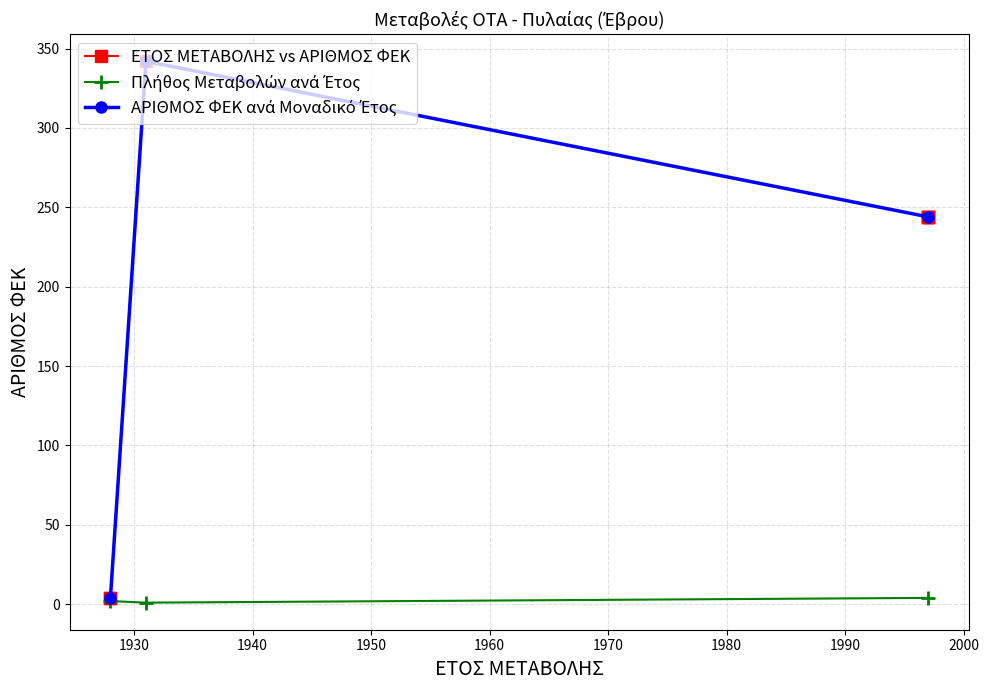

True or false: there are more than 1 points higher than both neighbors.

False